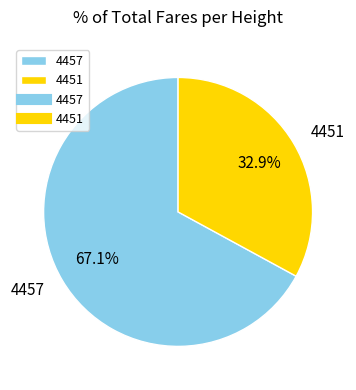

What percentage is NOT represented by 4457?

32.9%